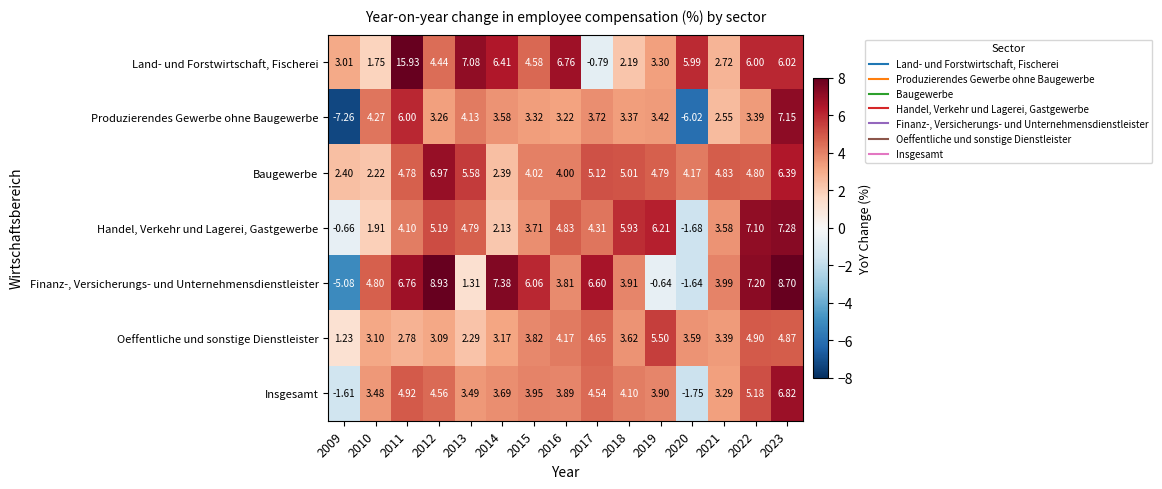

Which series has the largest range (max minus min)?

Land- und Forstwirtschaft, Fischerei